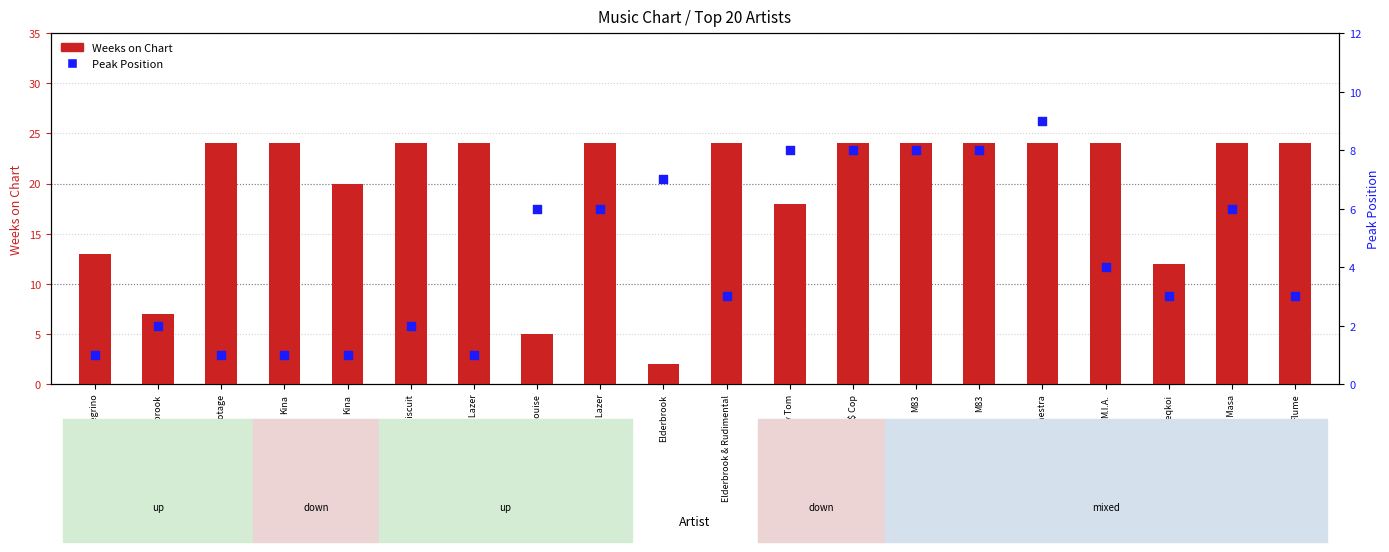

Is the value of Peak Position at Mura Masa greater than the value of Weeks on Chart at The Cinematic Orchestra?

No